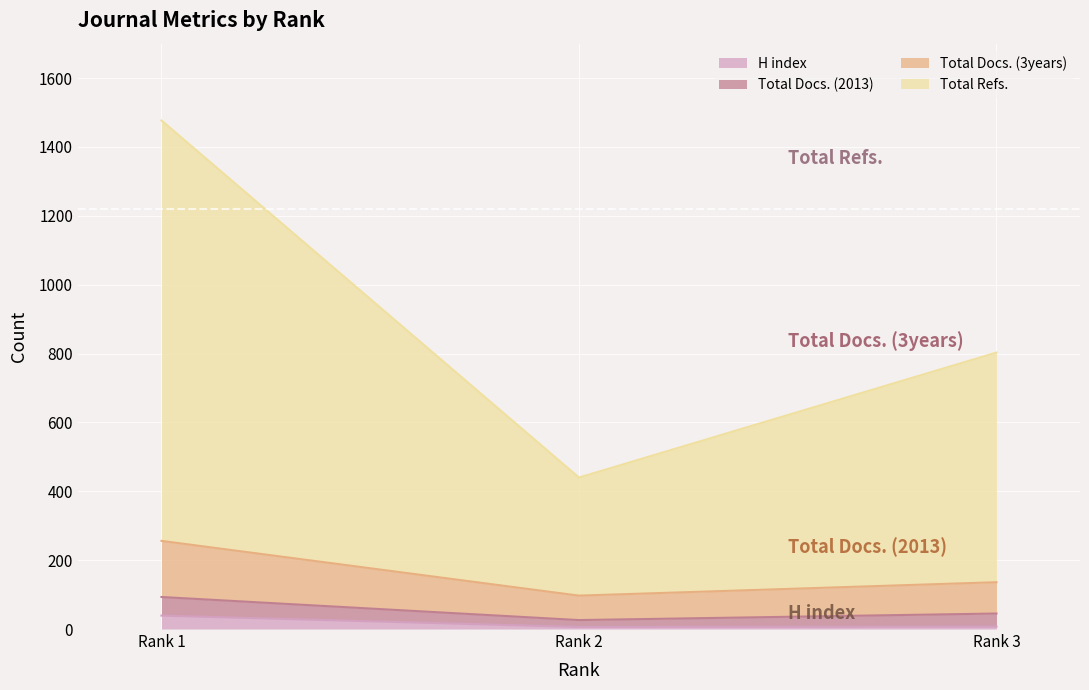

How many data points does each series have?

3